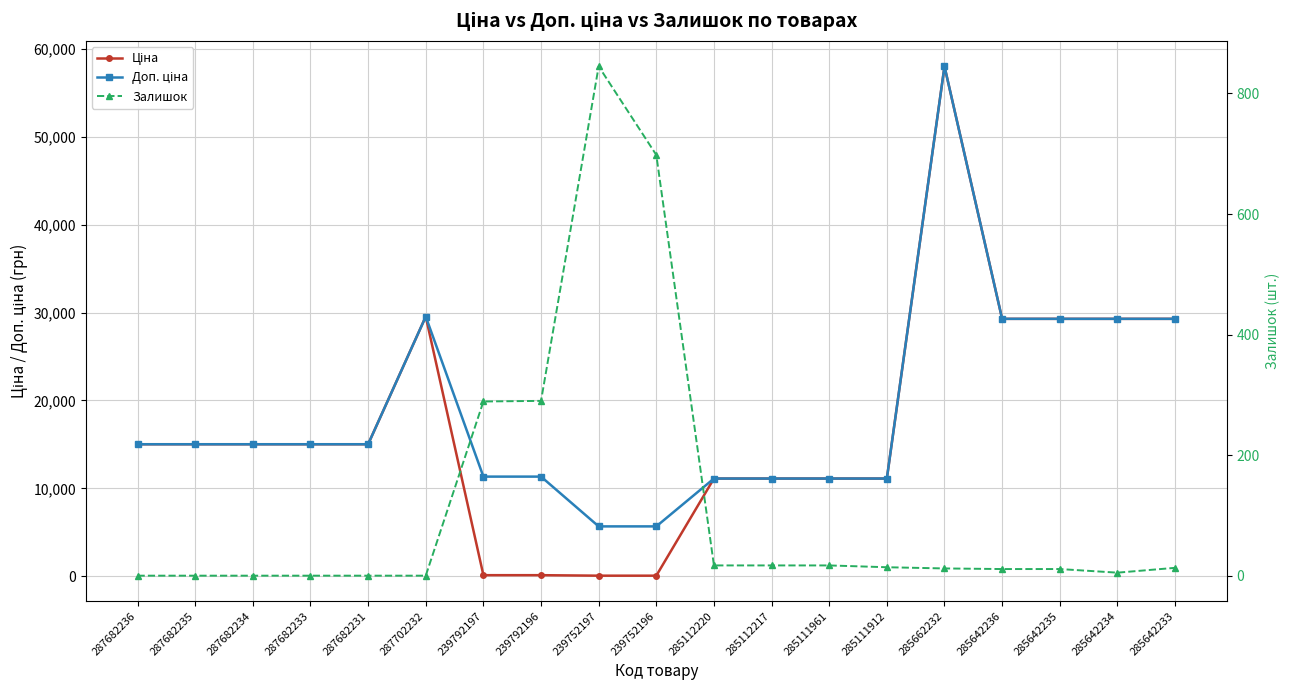

Which series has the largest total across all categories?

Доп. ціна